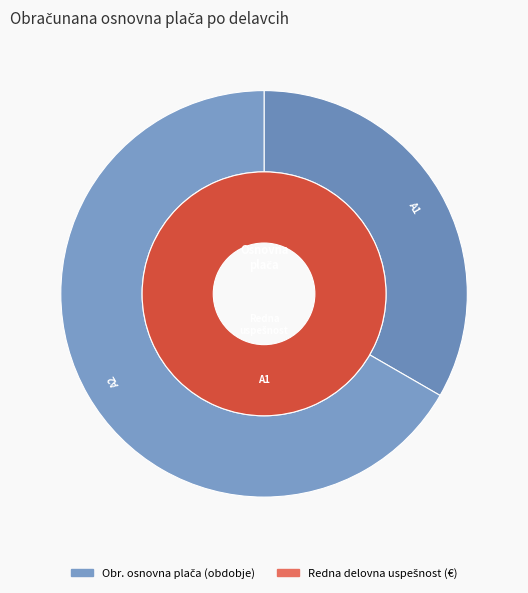

Which category accounts for the majority?

A2